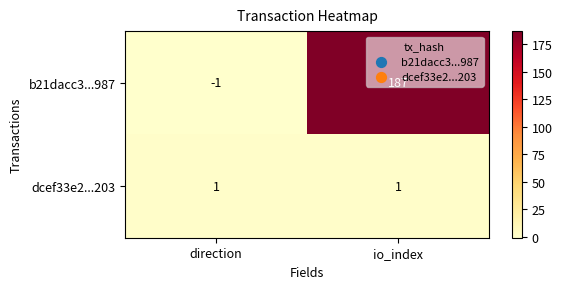

Which label corresponds to the largest value in the chart?

io_index